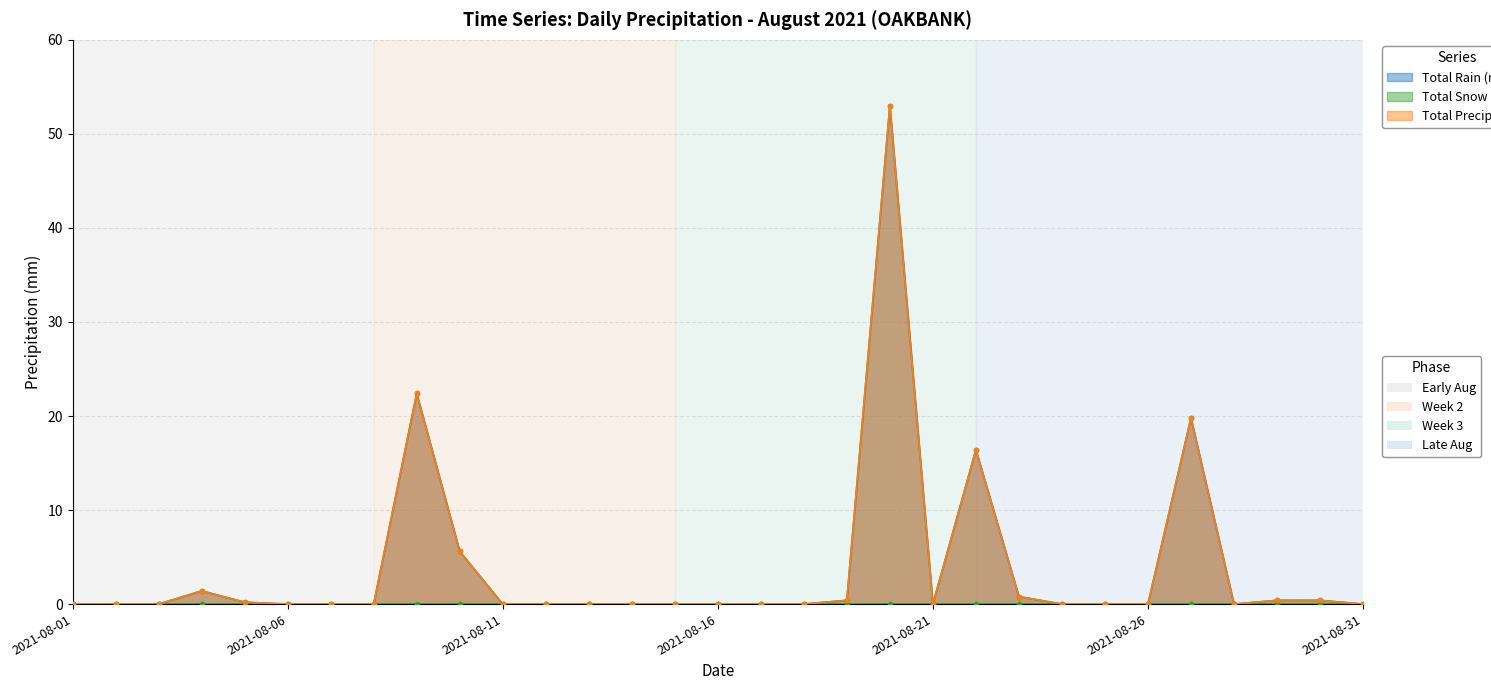

True or false: Total Rain (mm) and Total Precip (mm) intersect in this chart.

False